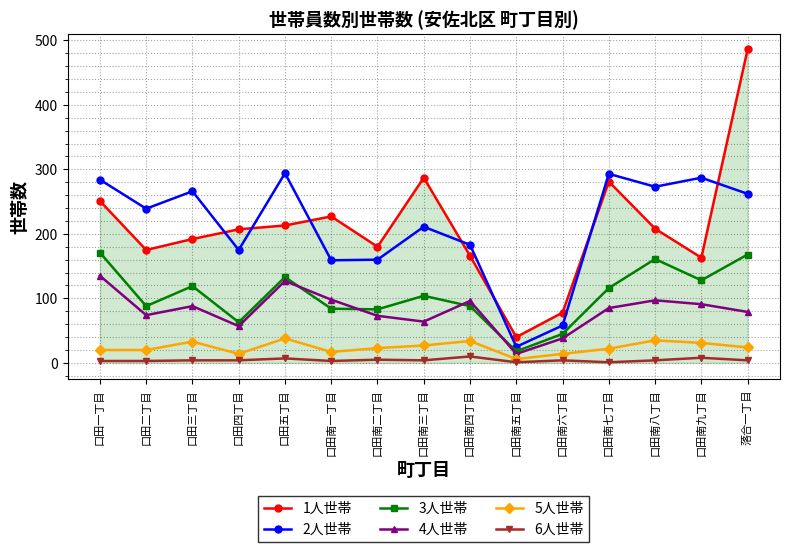

At which category does 5人世帯 reach its first local peak?

口田三丁目